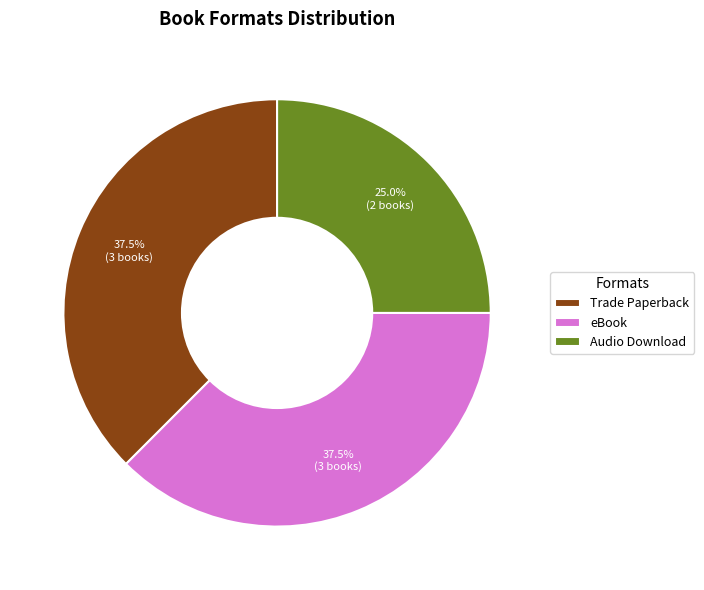

Is there any slice that represents more than half of the pie?

No